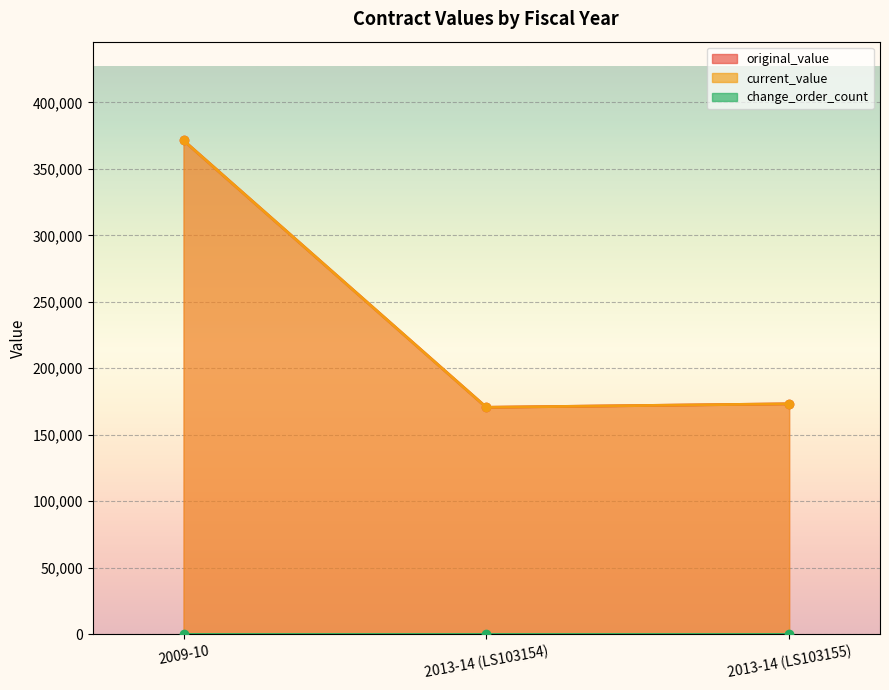

Where is current_value nearest to the value 271003?

2013-14 (LS103155)